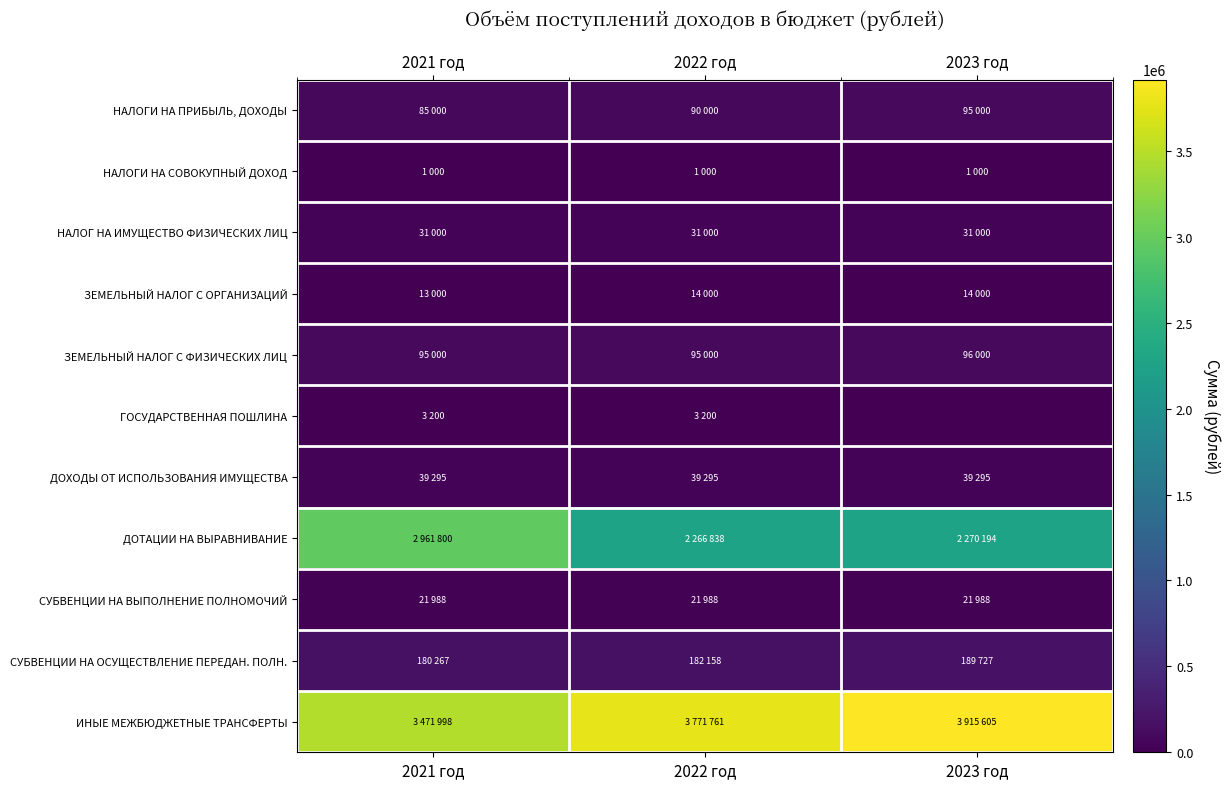

Which label corresponds to the smallest value in the chart?

2023 год